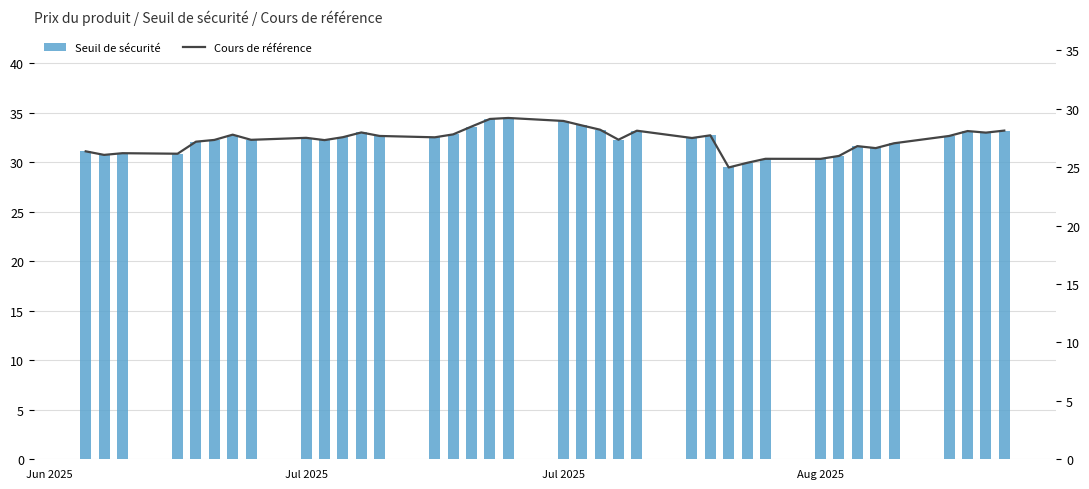

At Aug 2025, list the series in order from smallest to largest.

Cours de référence, Seuil de sécurité